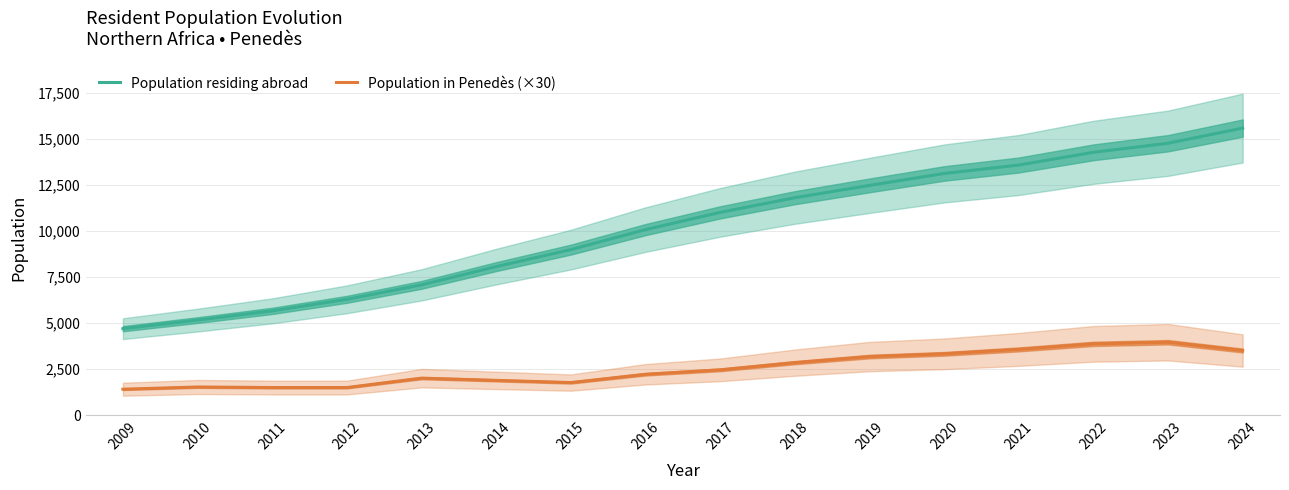

Which has a higher value, 2020 or 2017?

2020